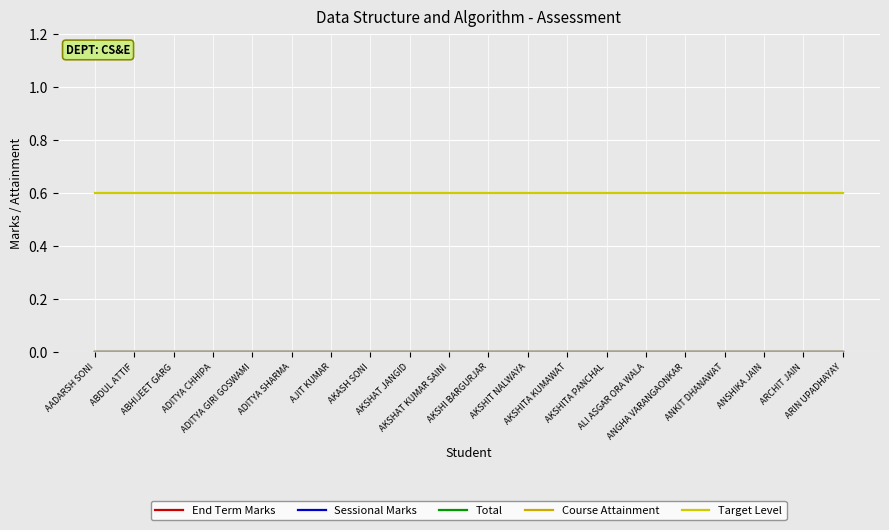

Rank the series at AKSHAT KUMAR SAINI from highest to lowest value.

Target Level, End Term Marks, Sessional Marks, Total, Course Attainment